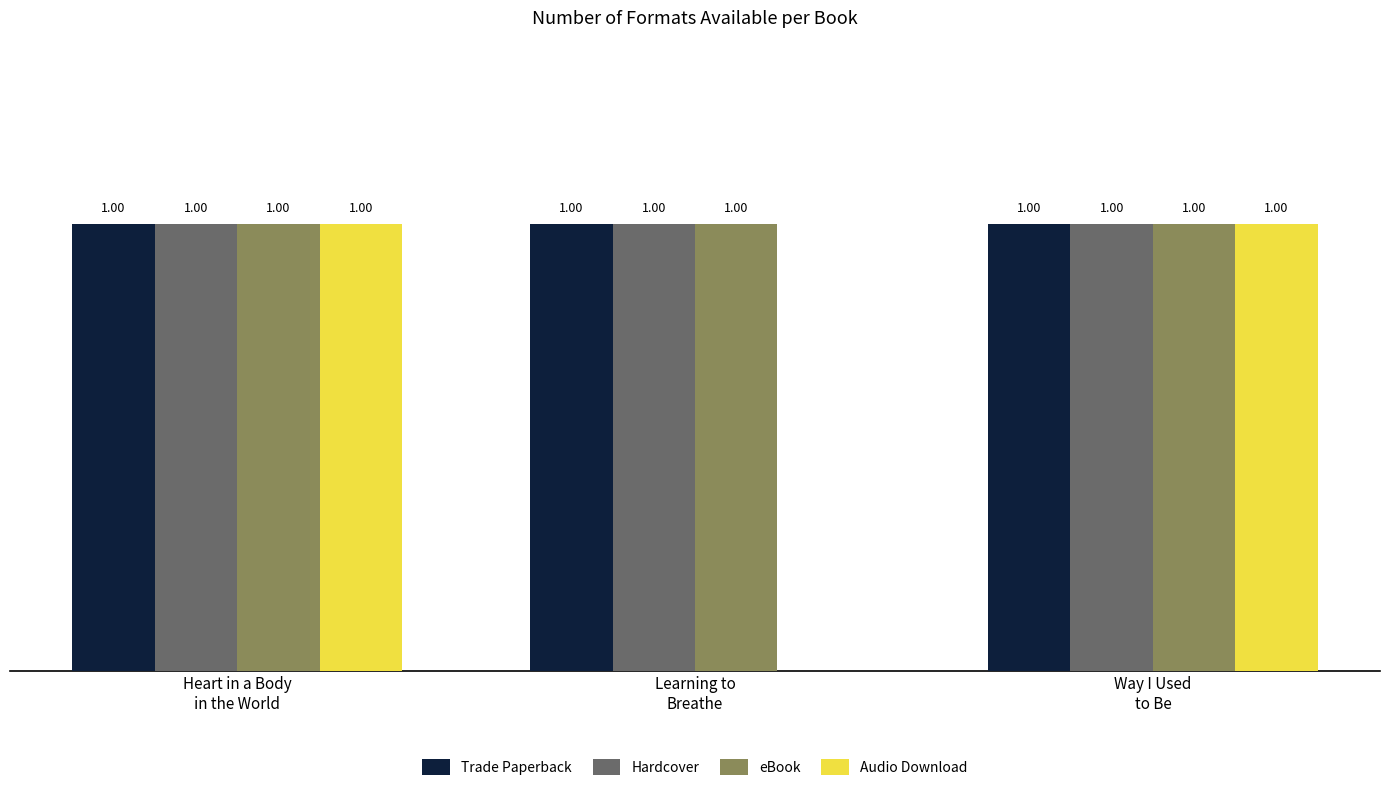

Between Learning to
Breathe and Heart in a Body
in the World, which is larger?

Learning to
Breathe